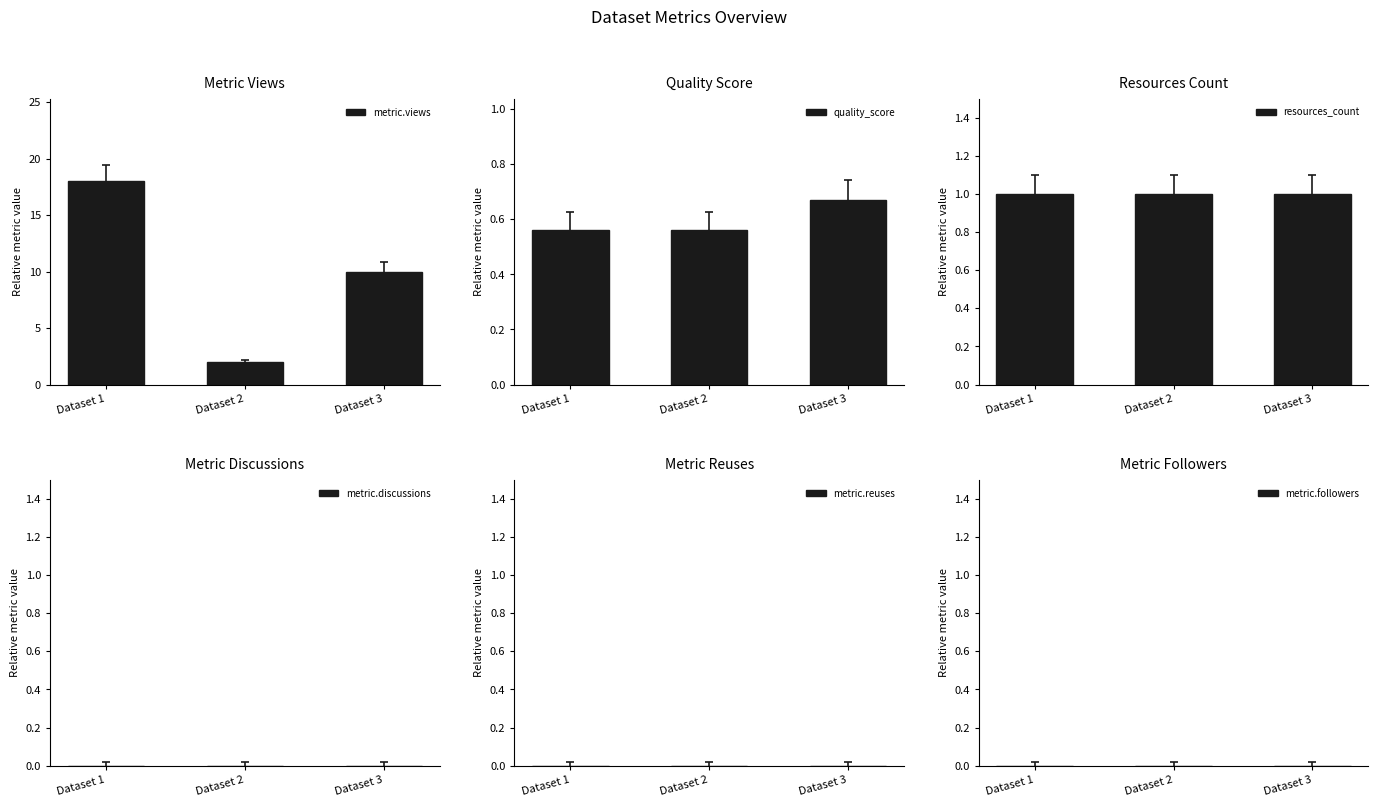

What are all the series names shown in the legend?

metric.views, quality_score, resources_count, metric.discussions, metric.reuses, metric.followers